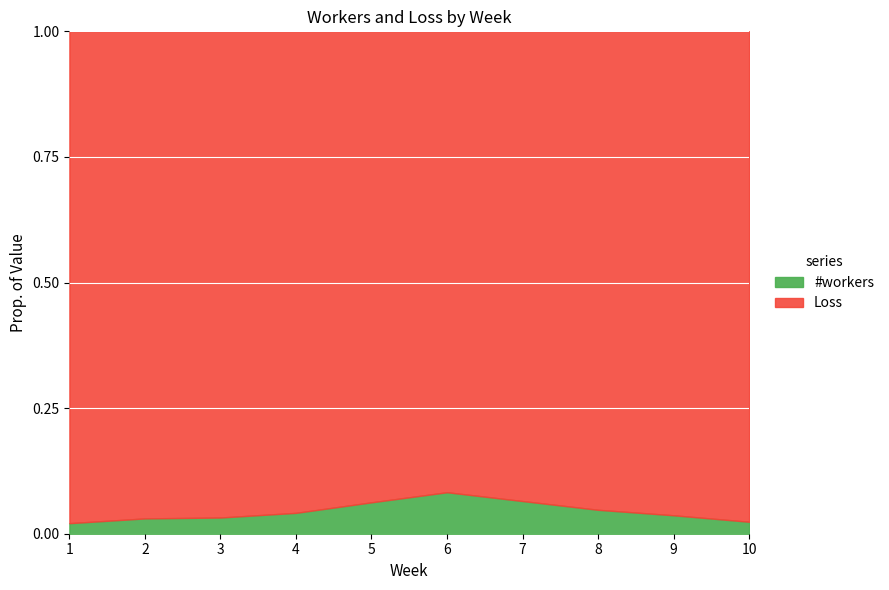

Does the chart display data point markers on the line(s)?

No